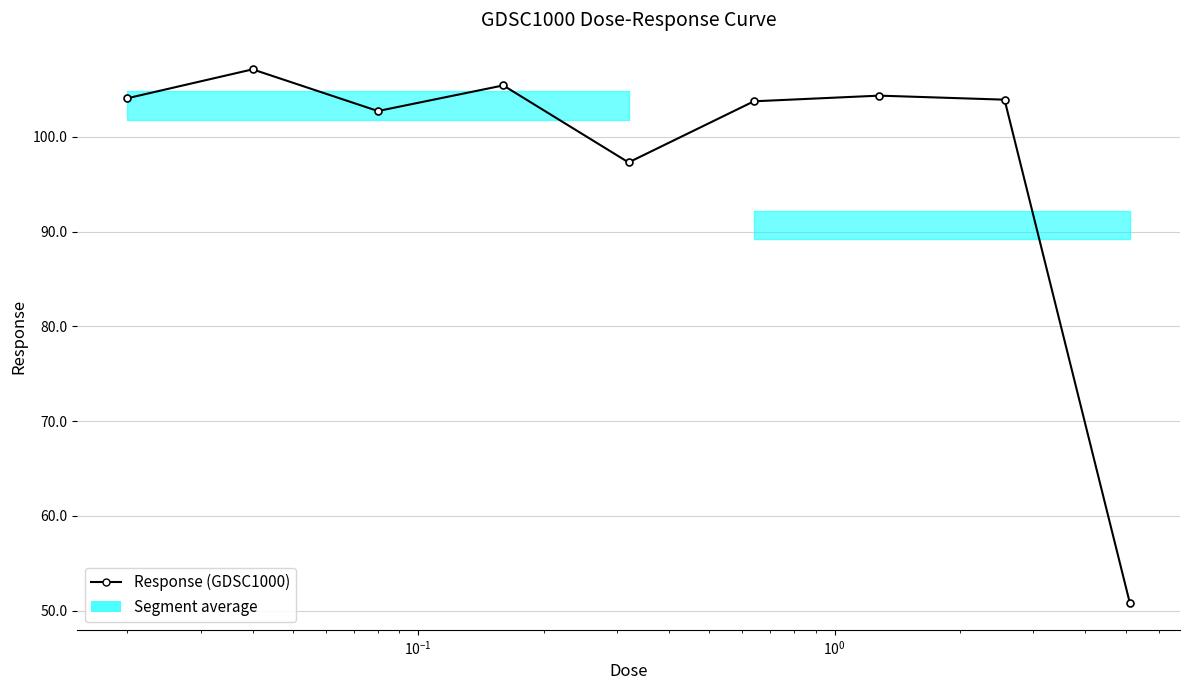

What is the difference between the maximum and minimum values?

56.3